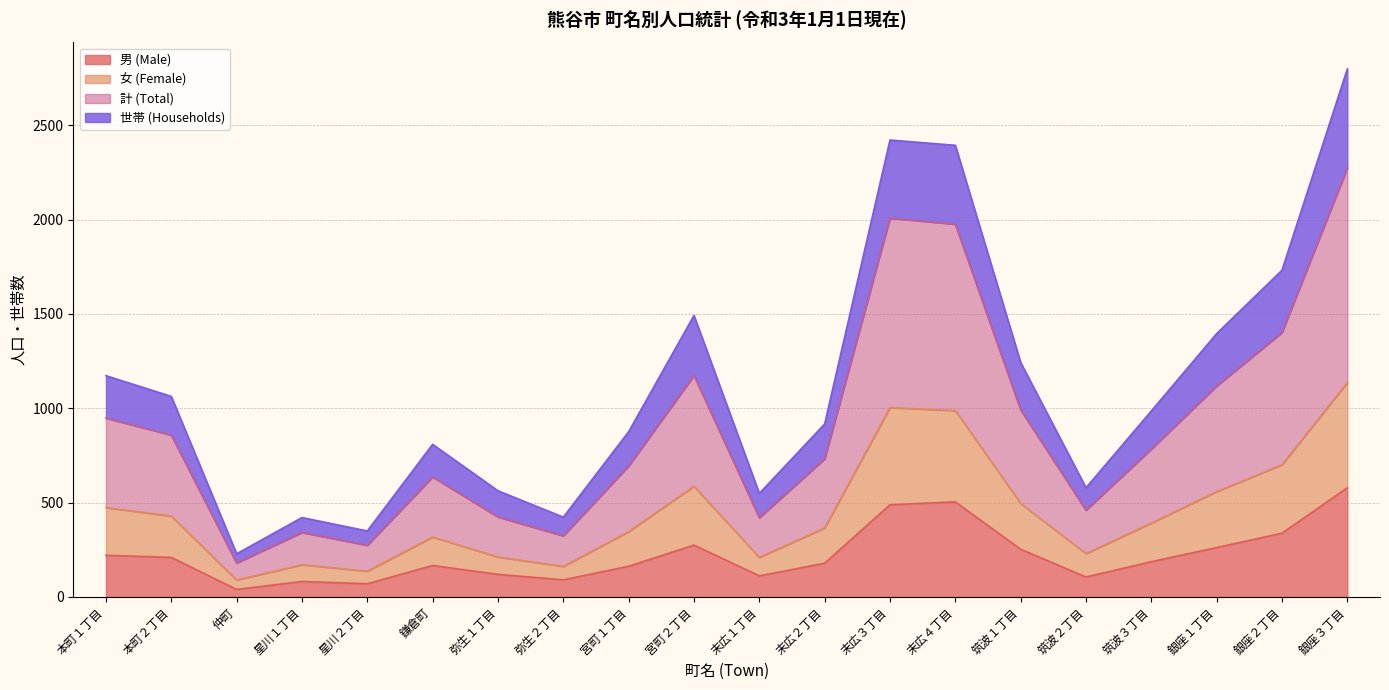

Between 銀座３丁目 and 宮町２丁目, which is larger?

銀座３丁目